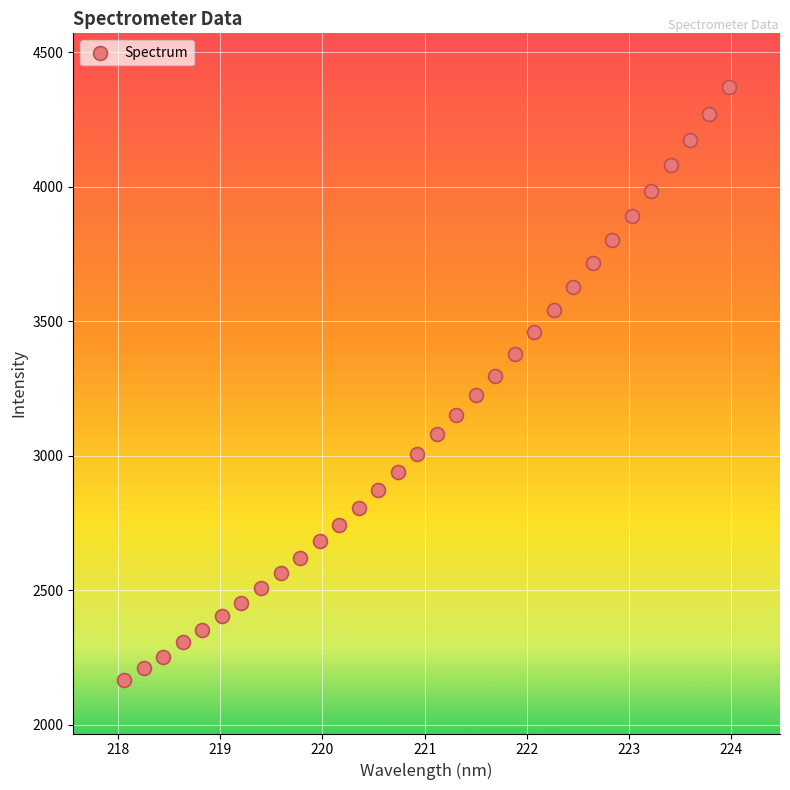

What is the range of X values (max minus min)?

5.9